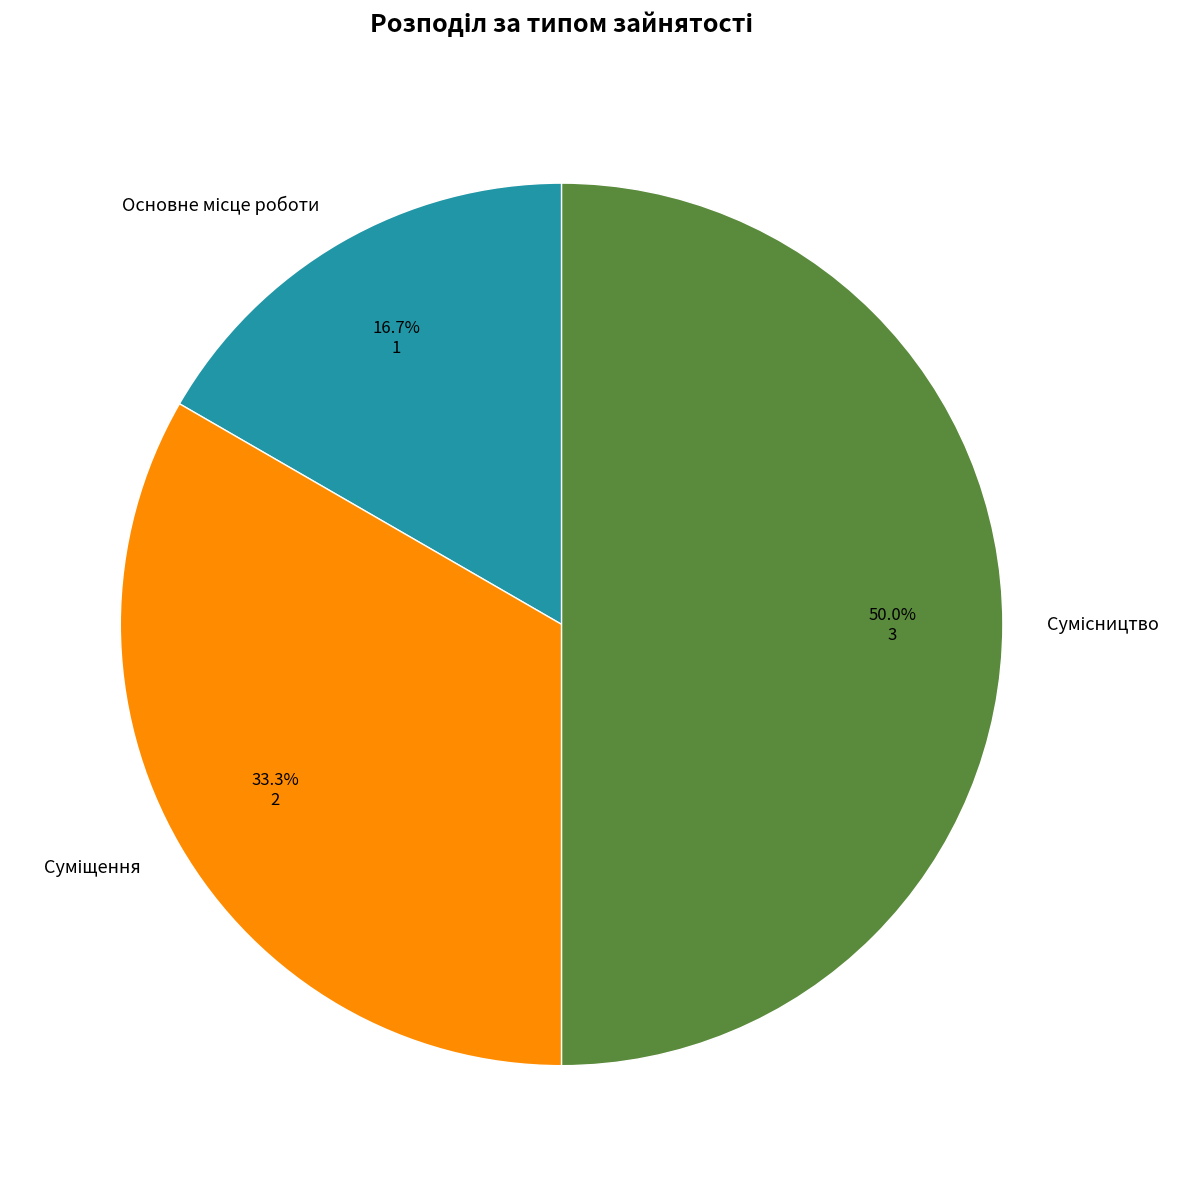

Does Основне місце роботи account for over 50% of the chart?

No